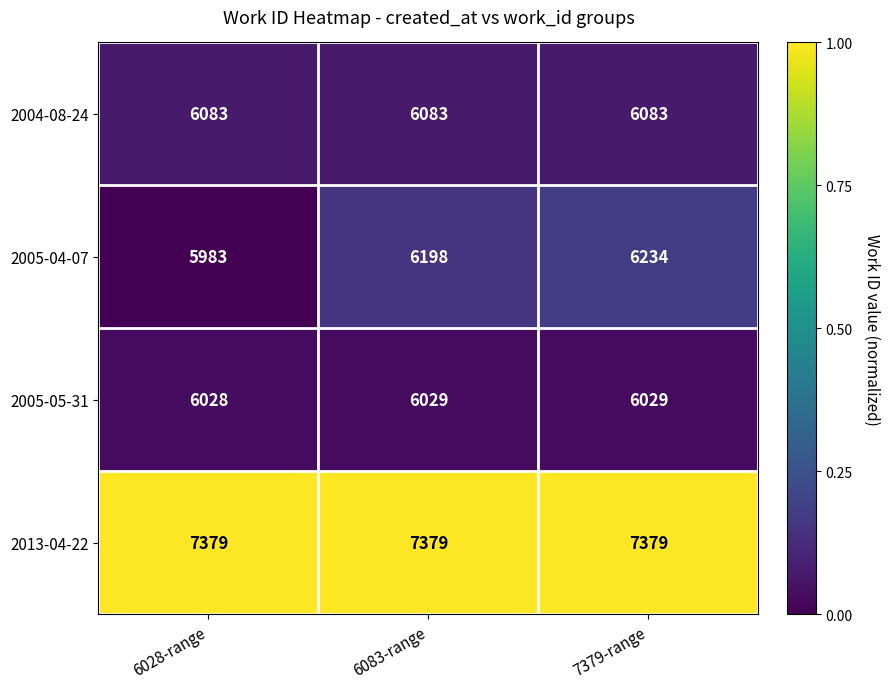

What is the minimum value shown in the chart?

5983